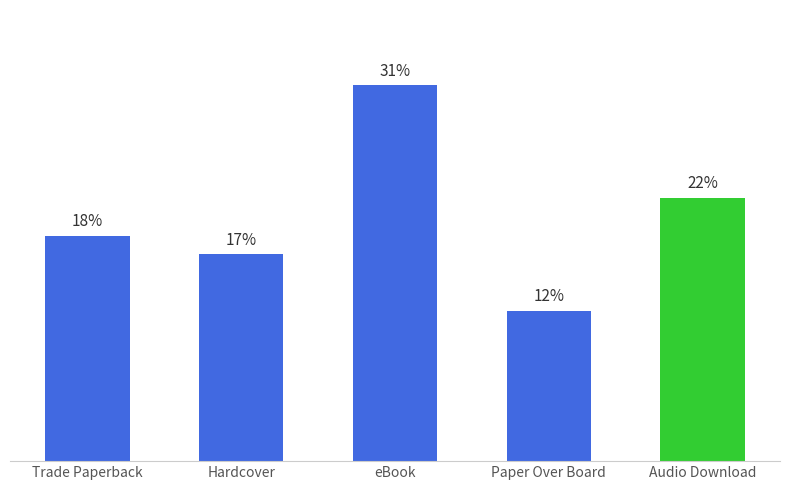

Are the bars horizontal?

No